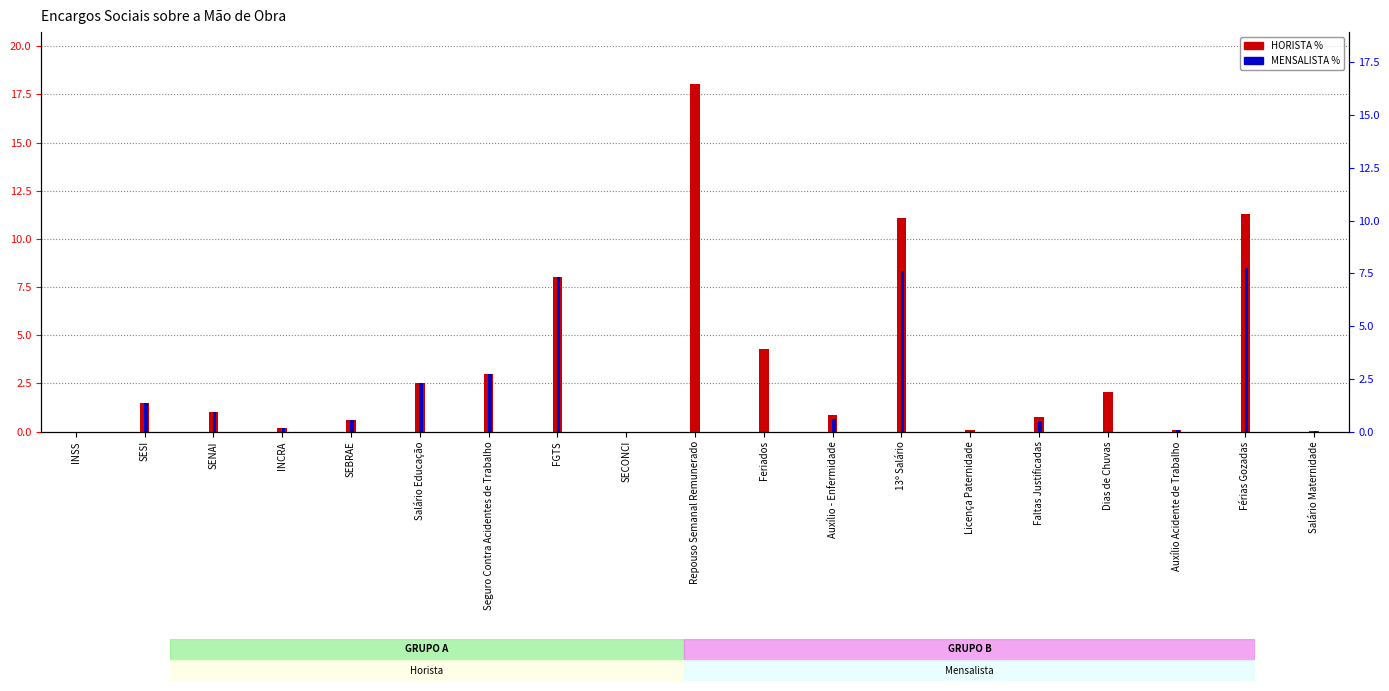

How many bars are there in each group?

2